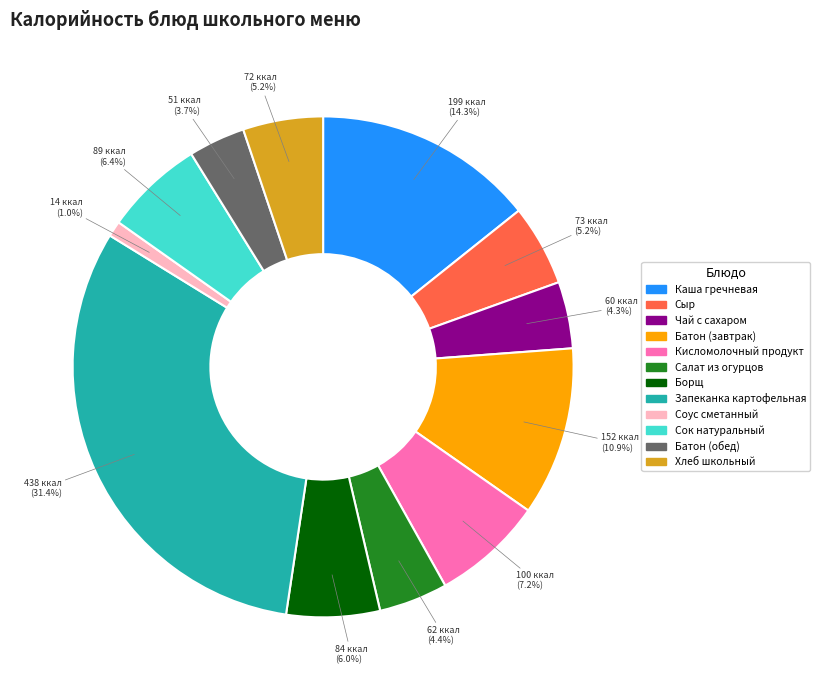

To the nearest percent, what is the average slice percentage?

8%